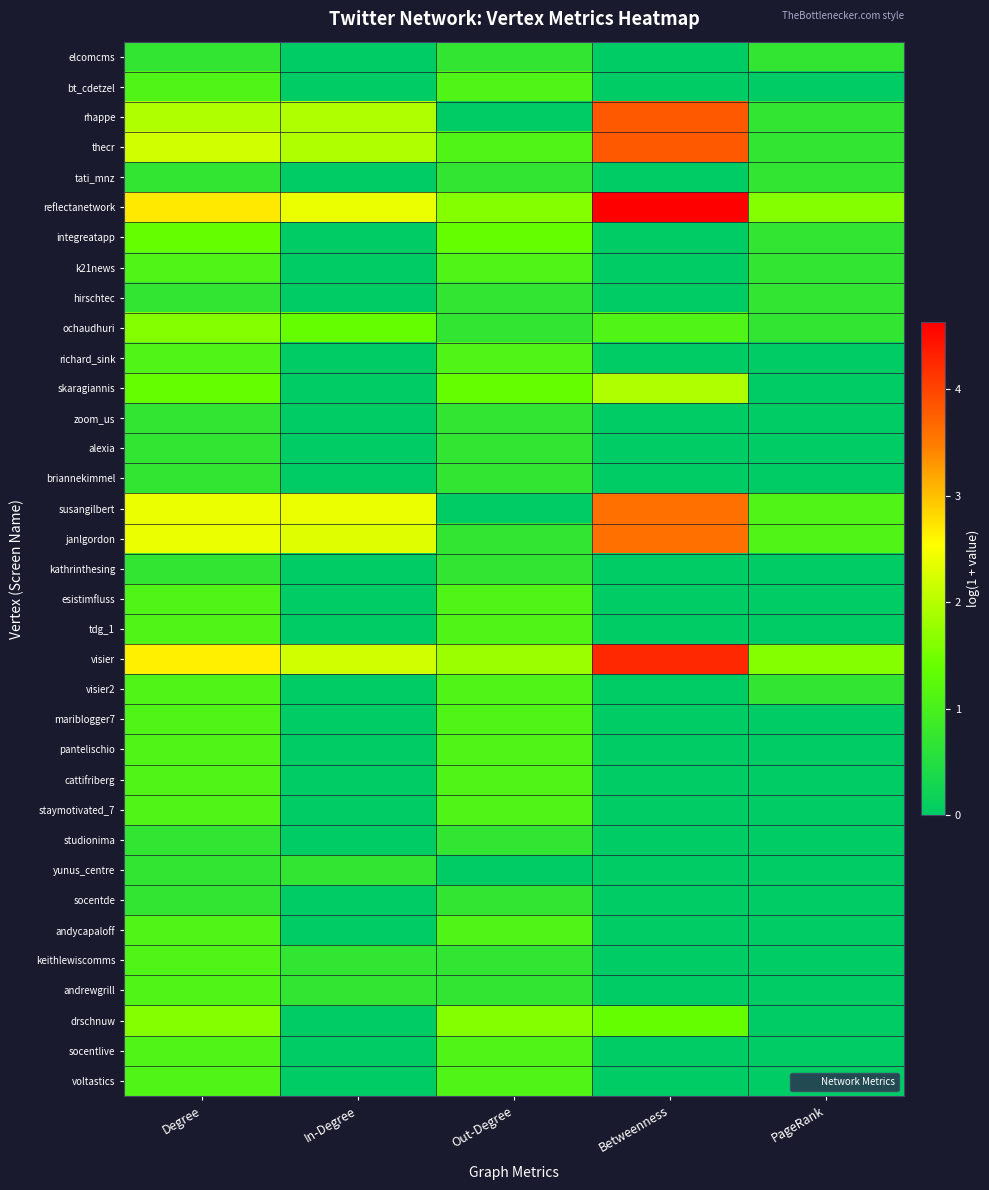

Reading left to right, extract all data points from this chart.

elcomcms: Degree=0.7	In-Degree=0.0	Out-Degree=0.7	Betweenness=0.0	PageRank=0.7
bt_cdetzel: Degree=1.1	In-Degree=0.0	Out-Degree=1.1	Betweenness=0.0	PageRank=0.0
rhappe: Degree=1.9	In-Degree=1.9	Out-Degree=0.0	Betweenness=3.8	PageRank=0.7
thecr: Degree=2.2	In-Degree=1.9	Out-Degree=1.1	Betweenness=3.8	PageRank=0.7
tati_mnz: Degree=0.7	In-Degree=0.0	Out-Degree=0.7	Betweenness=0.0	PageRank=0.7
reflectanetwork: Degree=2.7	In-Degree=2.4	Out-Degree=1.6	Betweenness=4.6	PageRank=1.6
integreatapp: Degree=1.4	In-Degree=0.0	Out-Degree=1.4	Betweenness=0.0	PageRank=0.7
k21news: Degree=1.1	In-Degree=0.0	Out-Degree=1.1	Betweenness=0.0	PageRank=0.7
hirschtec: Degree=0.7	In-Degree=0.0	Out-Degree=0.7	Betweenness=0.0	PageRank=0.7
ochaudhuri: Degree=1.6	In-Degree=1.4	Out-Degree=0.7	Betweenness=1.1	PageRank=0.7
richard_sink: Degree=1.1	In-Degree=0.0	Out-Degree=1.1	Betweenness=0.0	PageRank=0.0
skaragiannis: Degree=1.4	In-Degree=0.0	Out-Degree=1.4	Betweenness=1.9	PageRank=0.0
zoom_us: Degree=0.7	In-Degree=0.0	Out-Degree=0.7	Betweenness=0.0	PageRank=0.0
alexia: Degree=0.7	In-Degree=0.0	Out-Degree=0.7	Betweenness=0.0	PageRank=0.0
briannekimmel: Degree=0.7	In-Degree=0.0	Out-Degree=0.7	Betweenness=0.0	PageRank=0.0
susangilbert: Degree=2.4	In-Degree=2.4	Out-Degree=0.0	Betweenness=3.6	PageRank=1.1
janlgordon: Degree=2.4	In-Degree=2.3	Out-Degree=0.7	Betweenness=3.6	PageRank=1.1
kathrinthesing: Degree=0.7	In-Degree=0.0	Out-Degree=0.7	Betweenness=0.0	PageRank=0.0
esistimfluss: Degree=1.1	In-Degree=0.0	Out-Degree=1.1	Betweenness=0.0	PageRank=0.0
tdg_1: Degree=1.1	In-Degree=0.0	Out-Degree=1.1	Betweenness=0.0	PageRank=0.0
visier: Degree=2.6	In-Degree=2.2	Out-Degree=1.8	Betweenness=4.3	PageRank=1.6
visier2: Degree=1.1	In-Degree=0.0	Out-Degree=1.1	Betweenness=0.0	PageRank=0.7
mariblogger7: Degree=1.1	In-Degree=0.0	Out-Degree=1.1	Betweenness=0.0	PageRank=0.0
pantelischio: Degree=1.1	In-Degree=0.0	Out-Degree=1.1	Betweenness=0.0	PageRank=0.0
cattifriberg: Degree=1.1	In-Degree=0.0	Out-Degree=1.1	Betweenness=0.0	PageRank=0.0
staymotivated_7: Degree=1.1	In-Degree=0.0	Out-Degree=1.1	Betweenness=0.0	PageRank=0.0
studionima: Degree=0.7	In-Degree=0.0	Out-Degree=0.7	Betweenness=0.0	PageRank=0.0
yunus_centre: Degree=0.7	In-Degree=0.7	Out-Degree=0.0	Betweenness=0.0	PageRank=0.0
socentde: Degree=0.7	In-Degree=0.0	Out-Degree=0.7	Betweenness=0.0	PageRank=0.0
andycapaloff: Degree=1.1	In-Degree=0.0	Out-Degree=1.1	Betweenness=0.0	PageRank=0.0
keithlewiscomms: Degree=1.1	In-Degree=0.7	Out-Degree=0.7	Betweenness=0.0	PageRank=0.0
andrewgrill: Degree=1.1	In-Degree=0.7	Out-Degree=0.7	Betweenness=0.0	PageRank=0.0
drschnuw: Degree=1.6	In-Degree=0.0	Out-Degree=1.6	Betweenness=1.4	PageRank=0.0
socentlive: Degree=1.1	In-Degree=0.0	Out-Degree=1.1	Betweenness=0.0	PageRank=0.0
voltastics: Degree=1.1	In-Degree=0.0	Out-Degree=1.1	Betweenness=0.0	PageRank=0.0